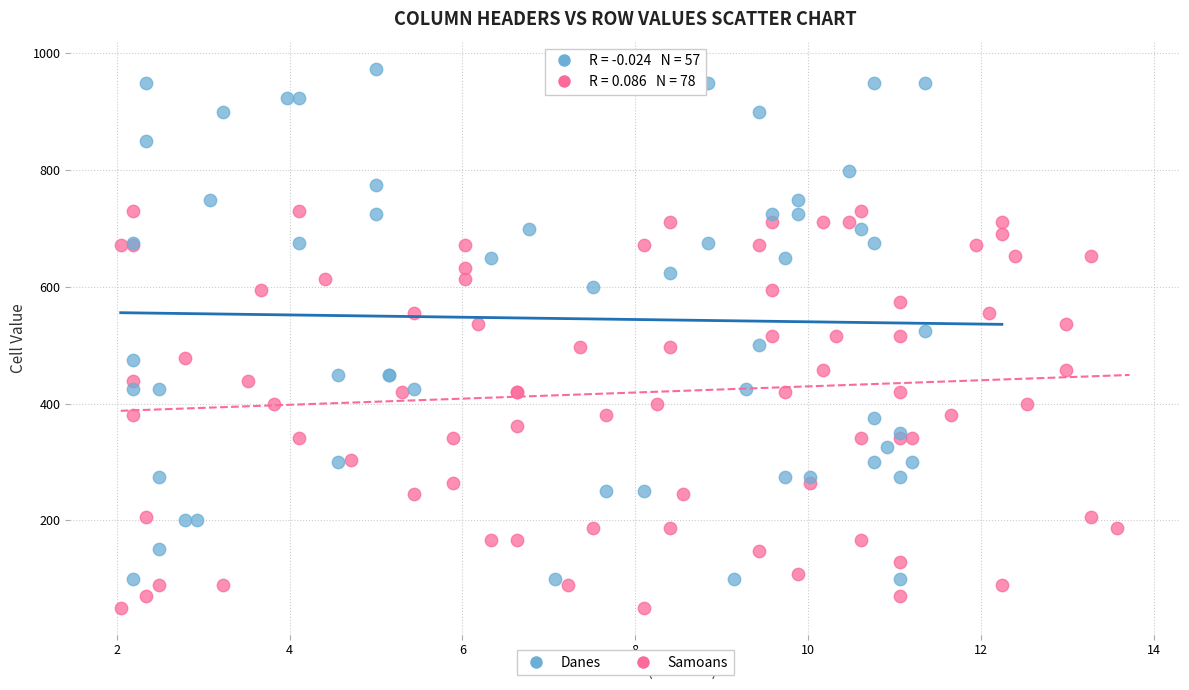

Which series contains the lowest Y value?

Samoans